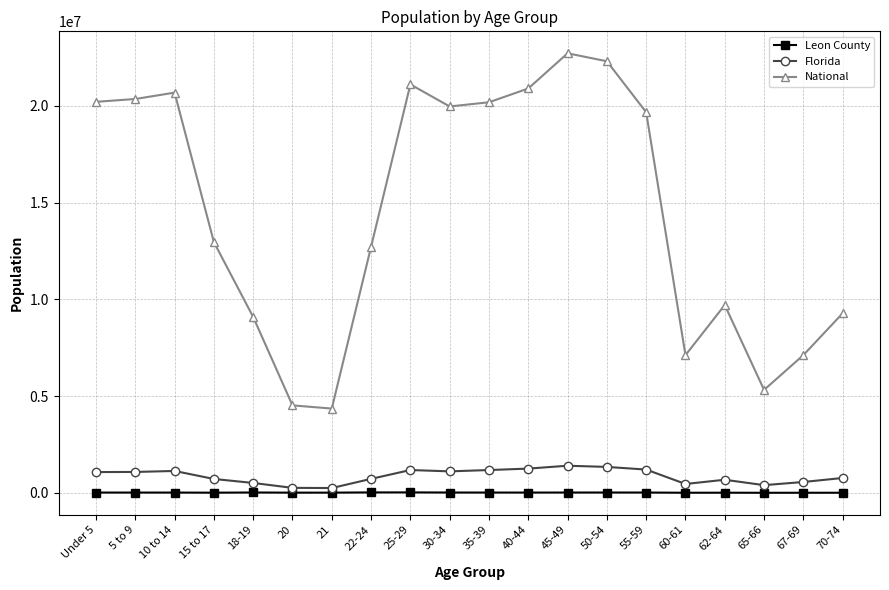

True or false: Leon County has more than 1 points higher than both neighbors.

True